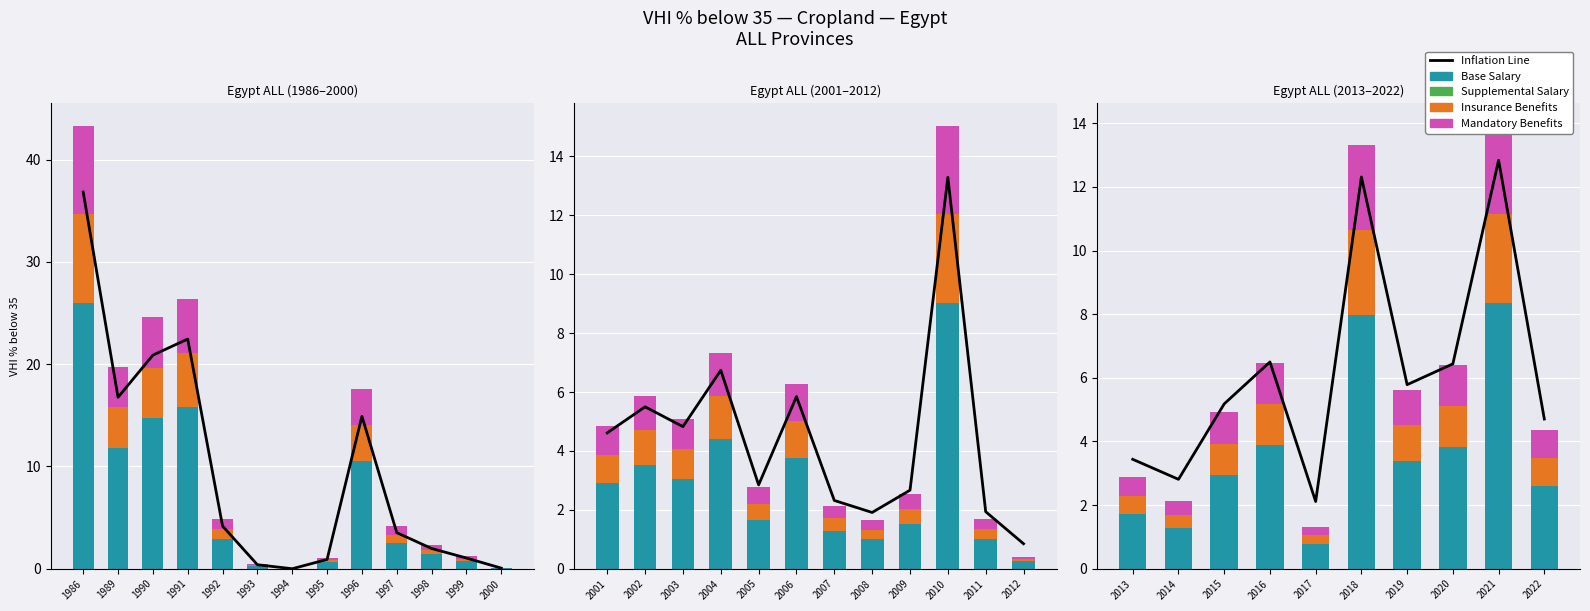

At how many categories does at least one series exceed 5?

6